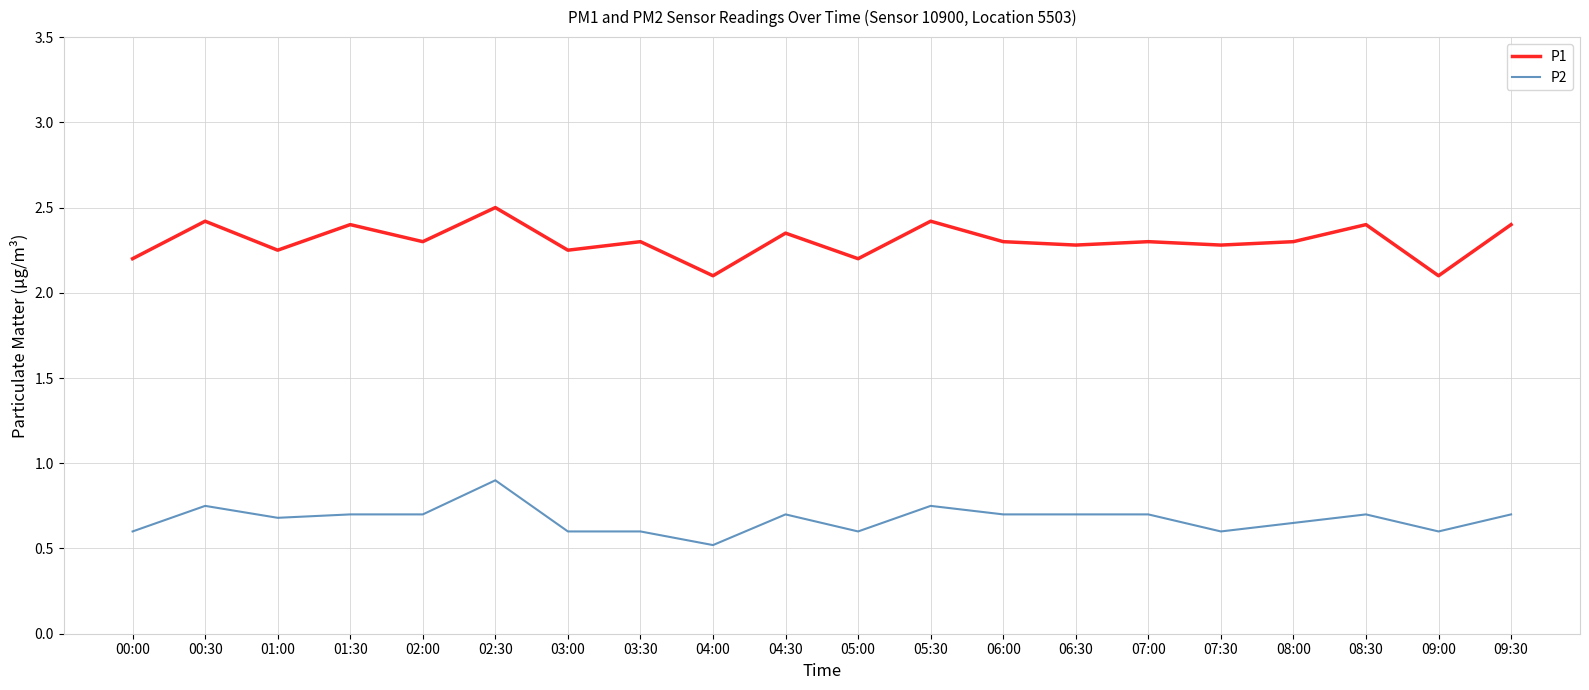

True or false: P1 and P2 intersect in this chart.

False